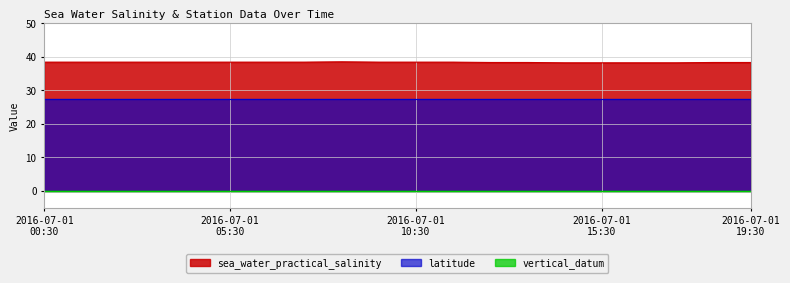

Where is sea_water_practical_salinity nearest to the value 38?

2016-07-01T14:30